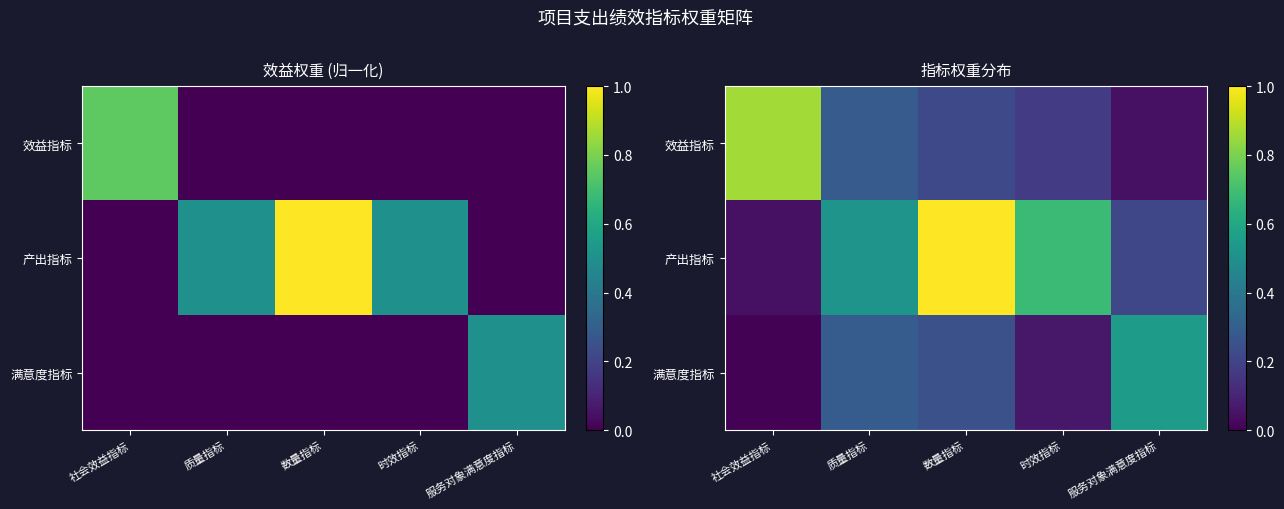

Which category has the highest value across all series?

数量指标